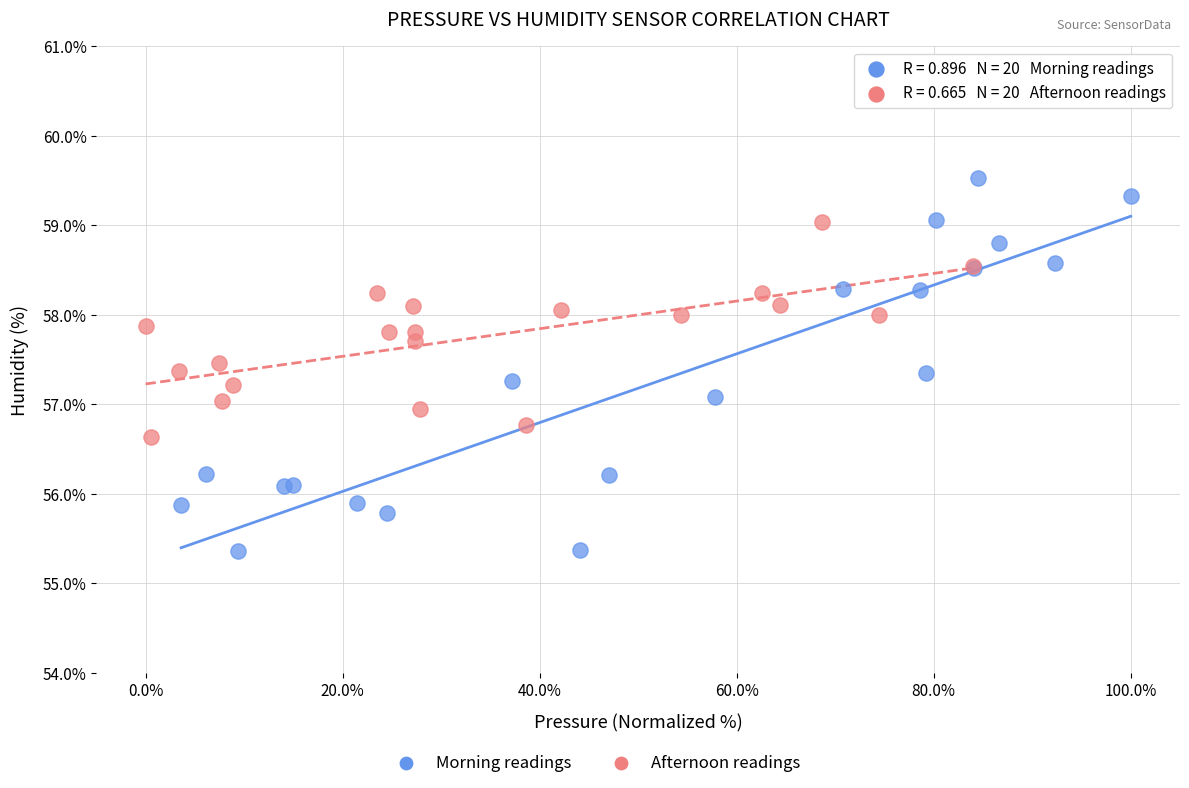

Which series reaches the minimum Y coordinate?

Morning readings